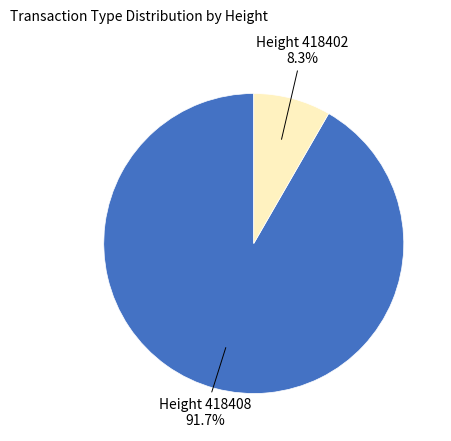

Count the number of slices in the pie.

2